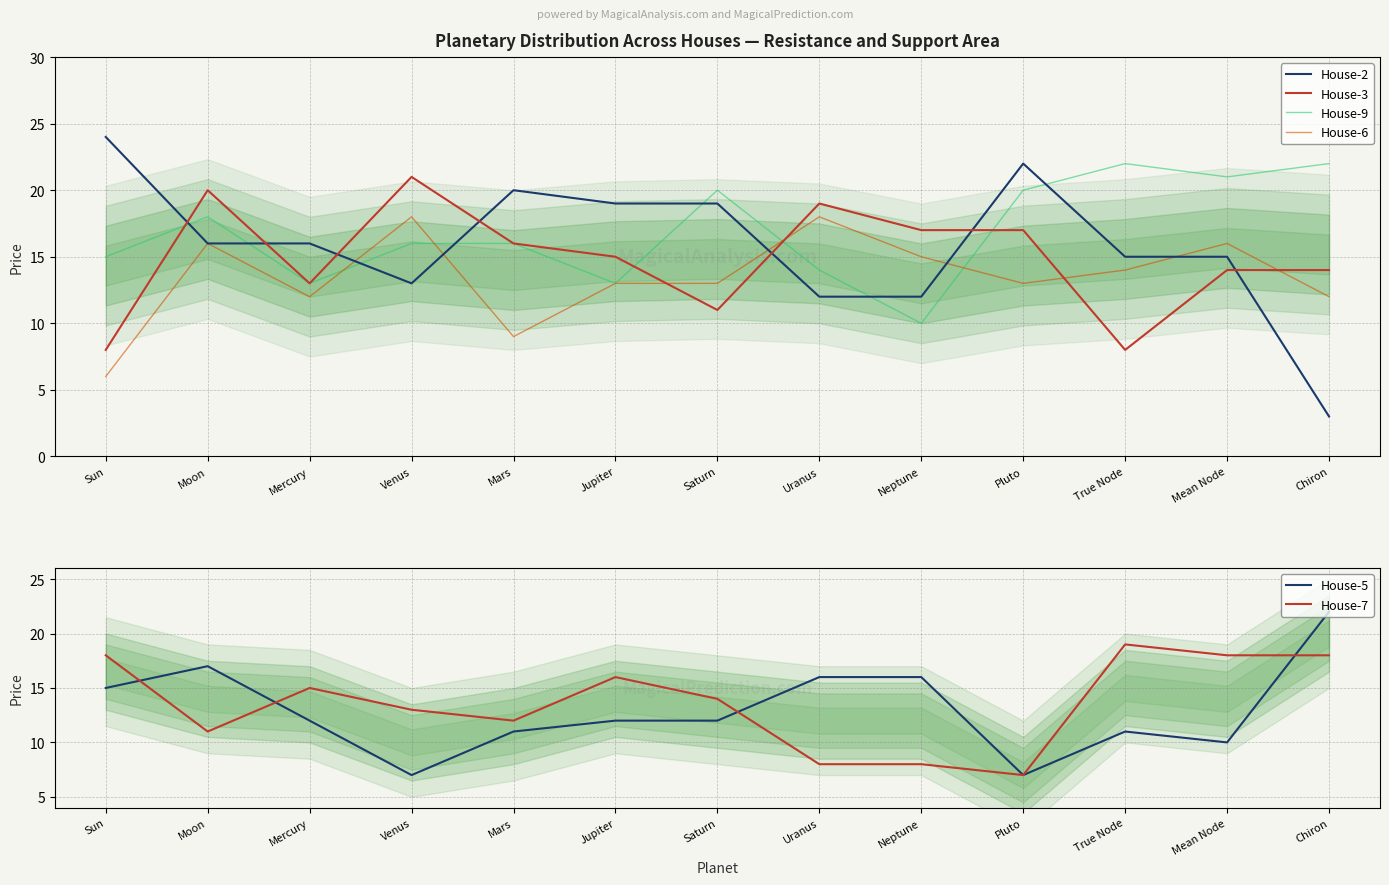

How many times do House-3 and House-2 cross each other?

7